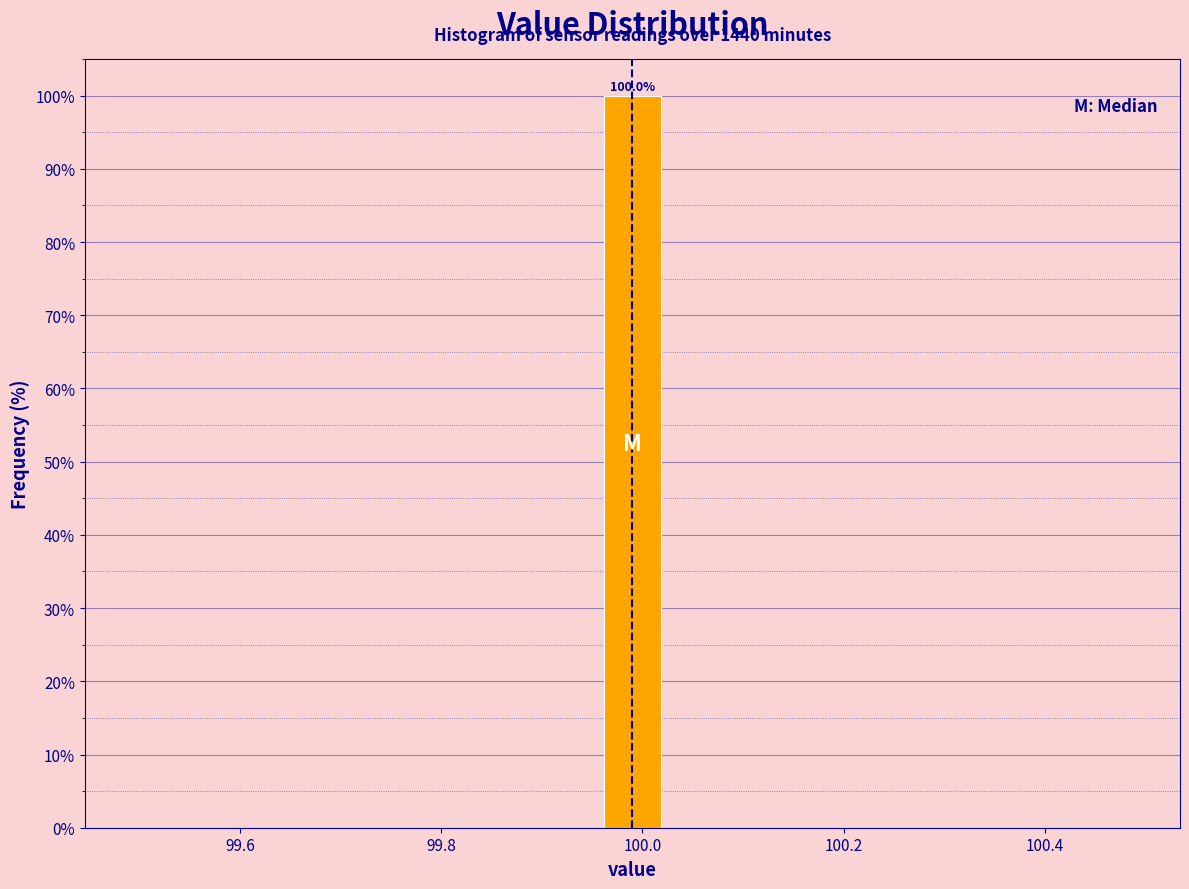

Read against the x-axis, roughly where is the centre of the tallest bar?

100.00